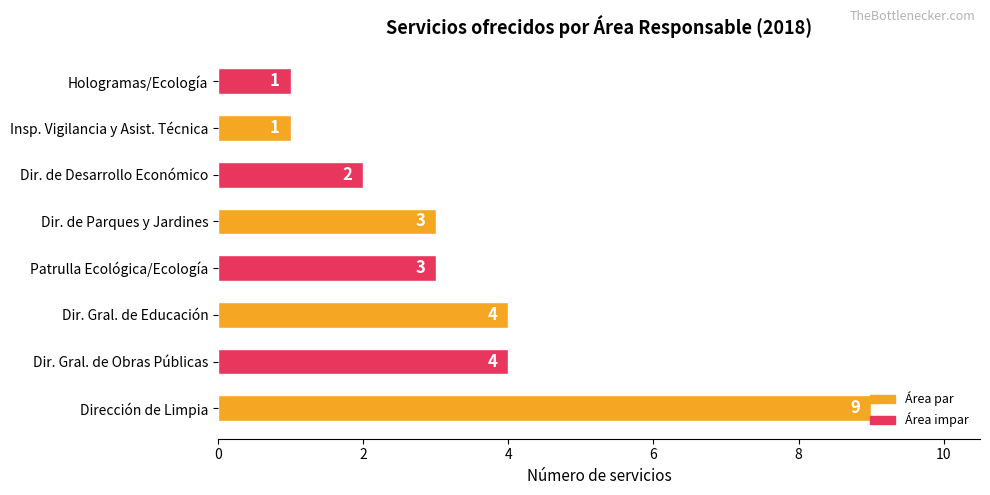

What is the sum of all values?

27